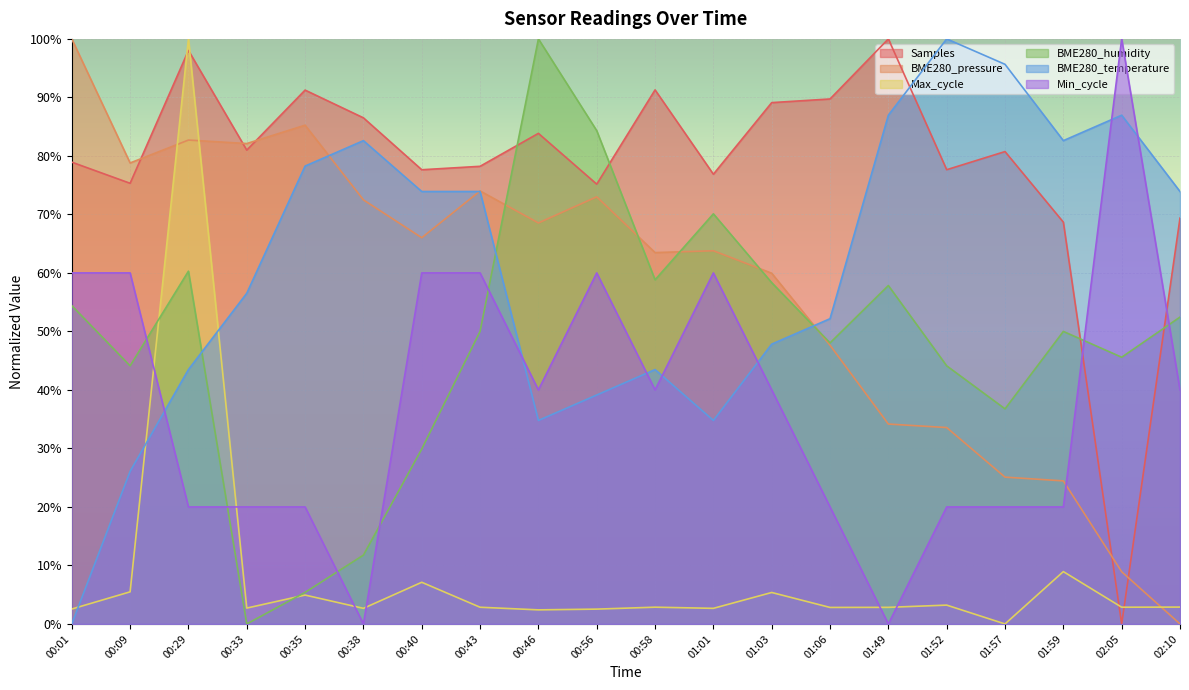

What is the total value across all series at 01:03?

300.6